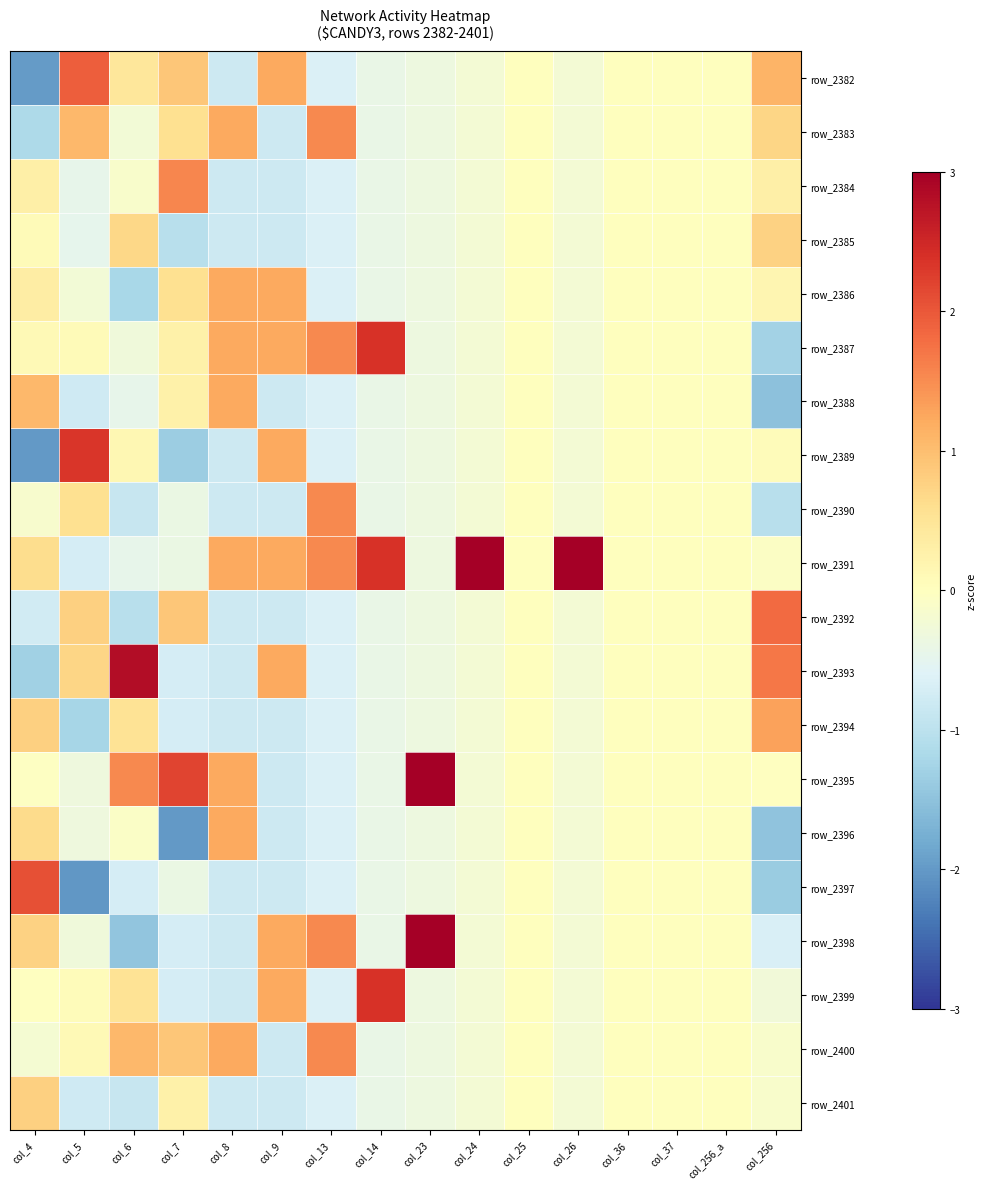

What is the greatest value displayed?

4.4